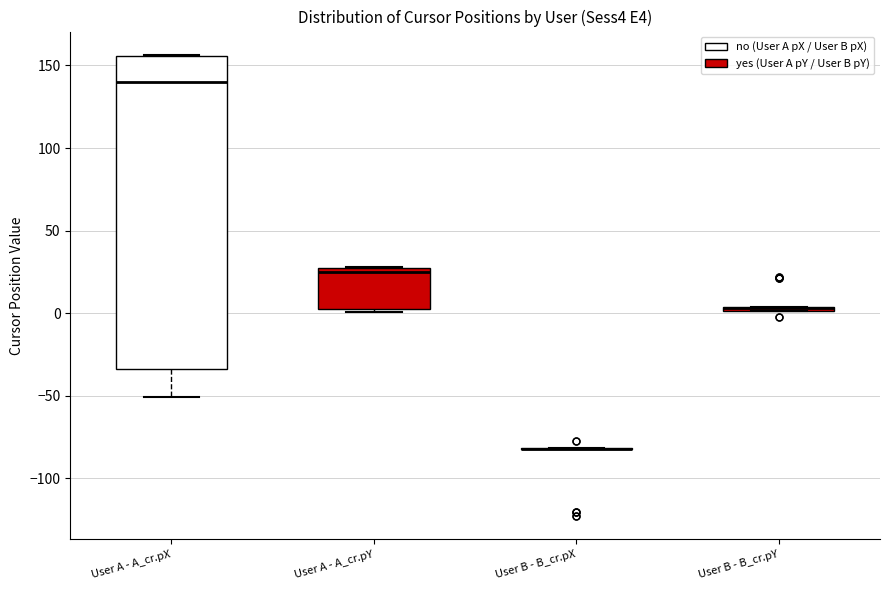

Where is the upper edge of the box for User A - A_cr.pX on the y-axis? The values are not printed on the chart, so give them approximately, as read against the axis.

155